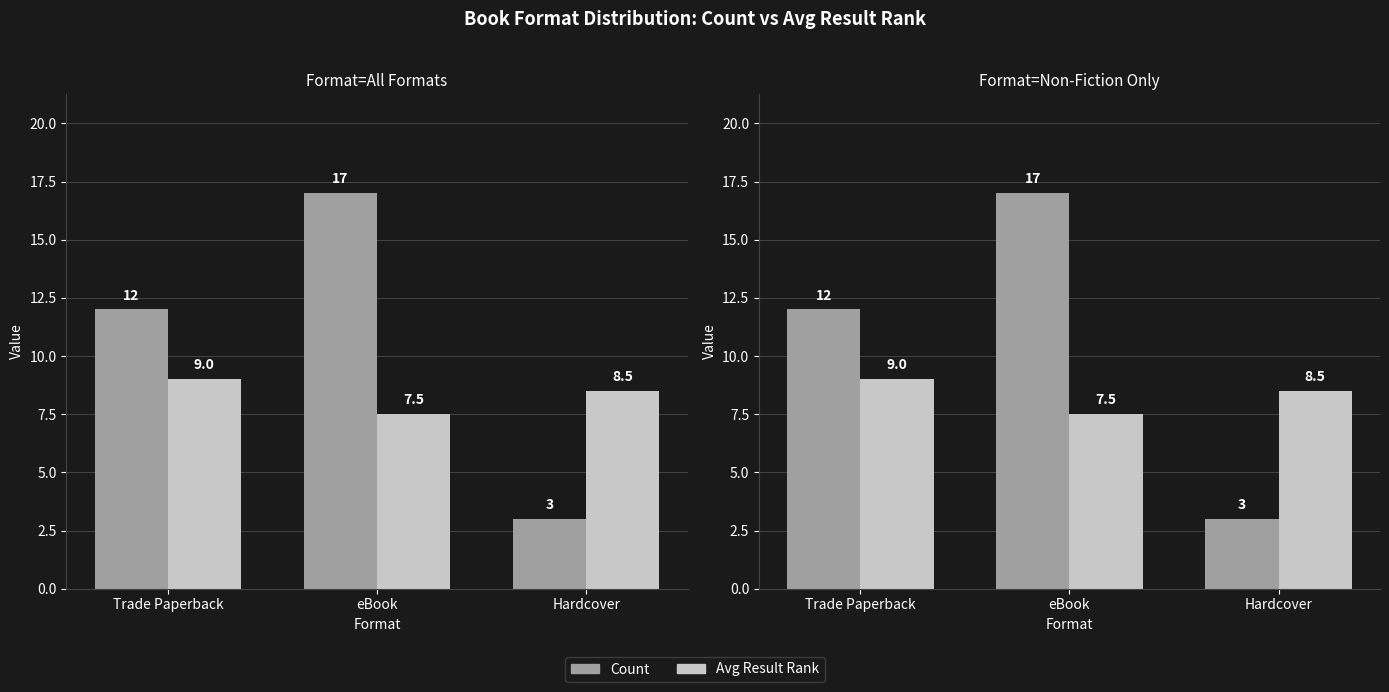

Are the bars grouped side by side (vs. stacked)?

Yes